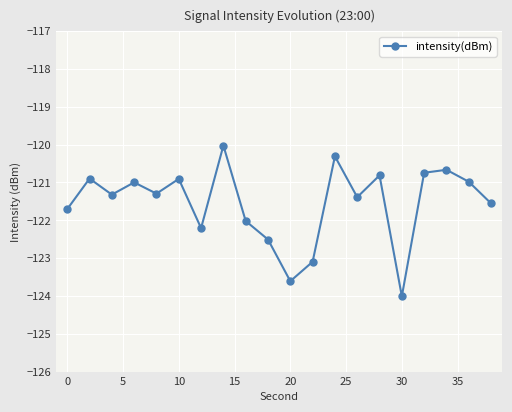

What is the value of the 18th point from the left?

-120.7